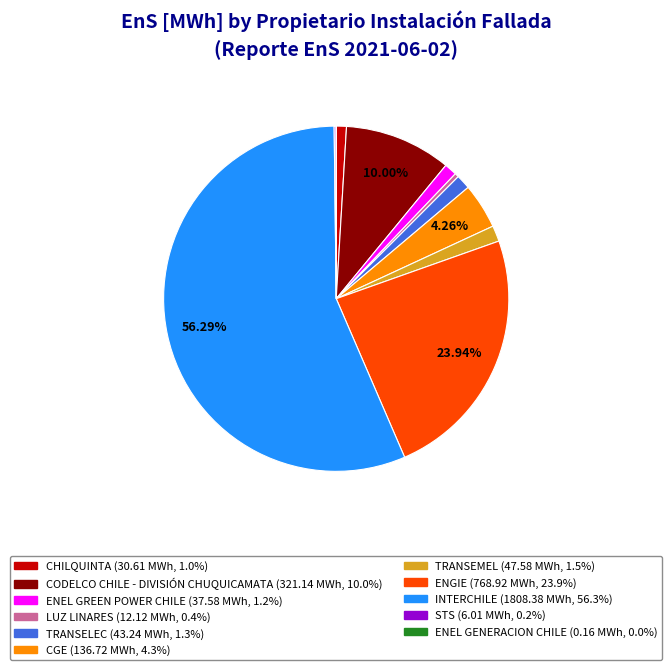

What percentage is NOT represented by CGE?

95.7%